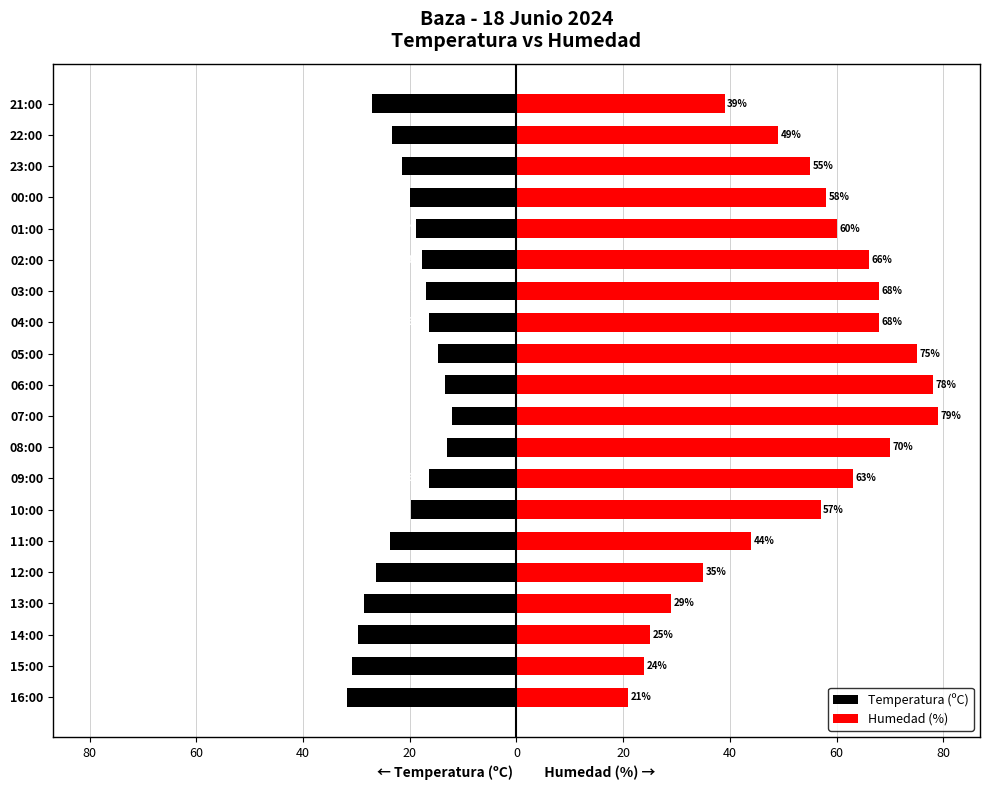

What value does the Temperatura (ºC) series have at 08:00?

-13.1